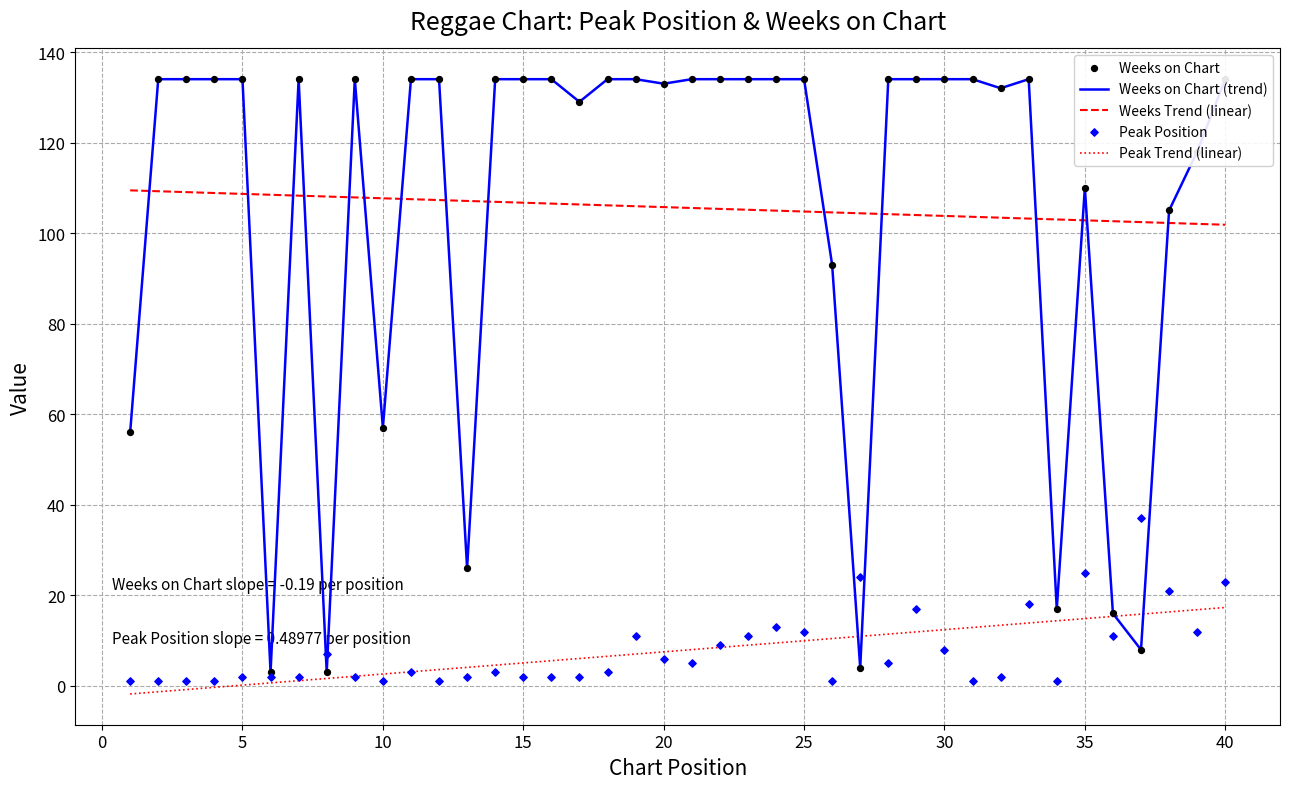

What are all the series names shown in the legend?

Weeks on Chart (trend), Weeks Trend (linear), Peak Trend (linear), Weeks on Chart, Peak Position